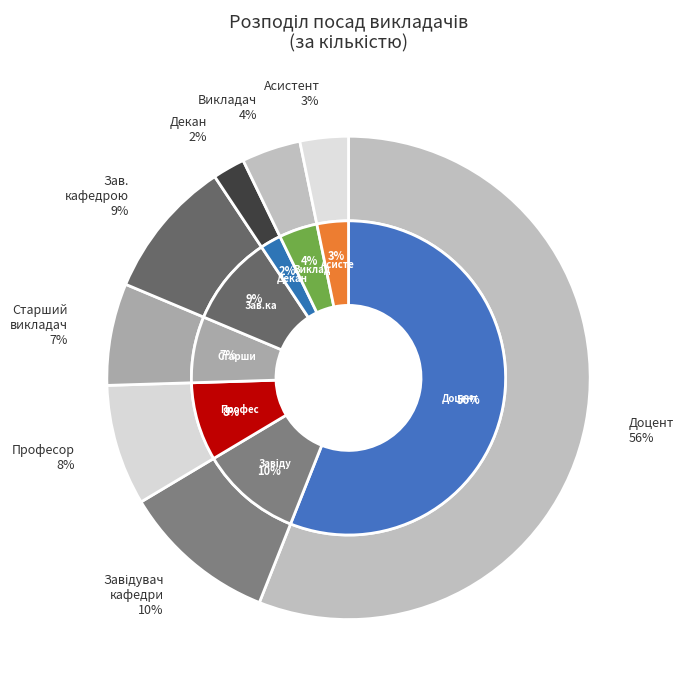

Count the number of slices in the pie.

8